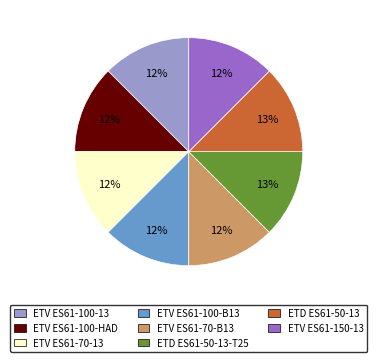

To the nearest percent, what is the average slice percentage?

12%